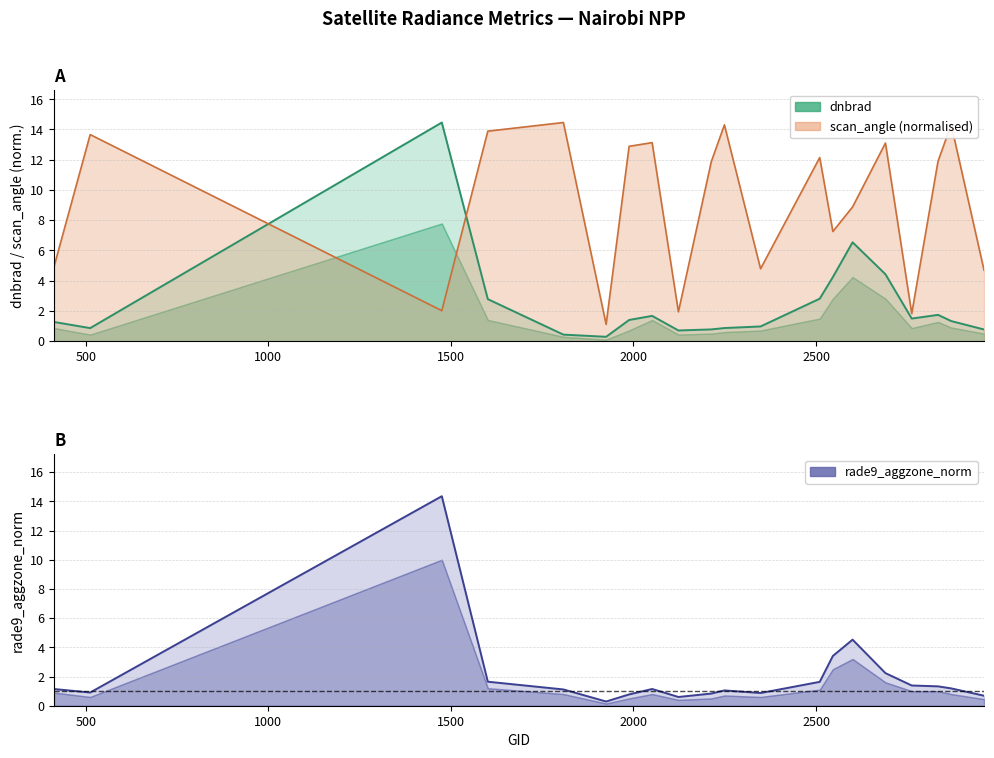

Reading left to right, list all the values displayed in this chart.

dnbrad: 413=1.3	512=0.9	1475=14.5	1601=2.8	1808=0.4	1925=0.3	1988=1.4	2051=1.7	2123=0.7	2213=0.8	2249=0.9	2348=1.0	2510=2.8	2546=4.2	2600=6.5	2690=4.4	2762=1.5	2834=1.7	2870=1.3	2960=0.8
scan_angle: 413=4.9	512=13.7	1475=2.0	1601=13.9	1808=14.5	1925=1.1	1988=12.9	2051=13.1	2123=1.9	2213=11.9	2249=14.3	2348=4.8	2510=12.1	2546=7.3	2600=8.9	2690=13.1	2762=1.8	2834=11.9	2870=14.3	2960=4.7
rade9_aggzone_norm: 413=1.1	512=0.9	1475=14.4	1601=1.6	1808=1.1	1925=0.3	1988=0.8	2051=1.1	2123=0.6	2213=0.8	2249=1.0	2348=0.9	2510=1.6	2546=3.4	2600=4.5	2690=2.2	2762=1.4	2834=1.3	2870=1.2	2960=0.7